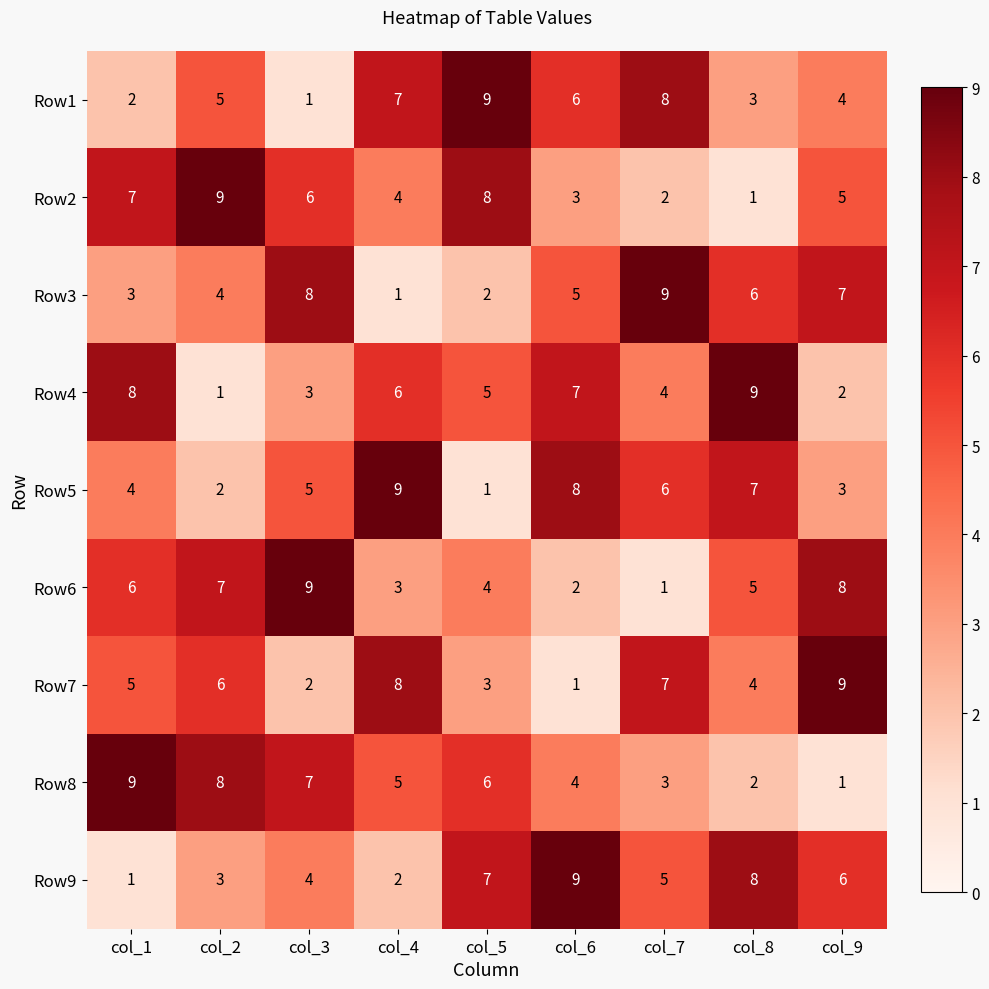

Rank the categories by Row4 value from highest to lowest.

col_8, col_1, col_6, col_4, col_5, col_7, col_3, col_9, col_2